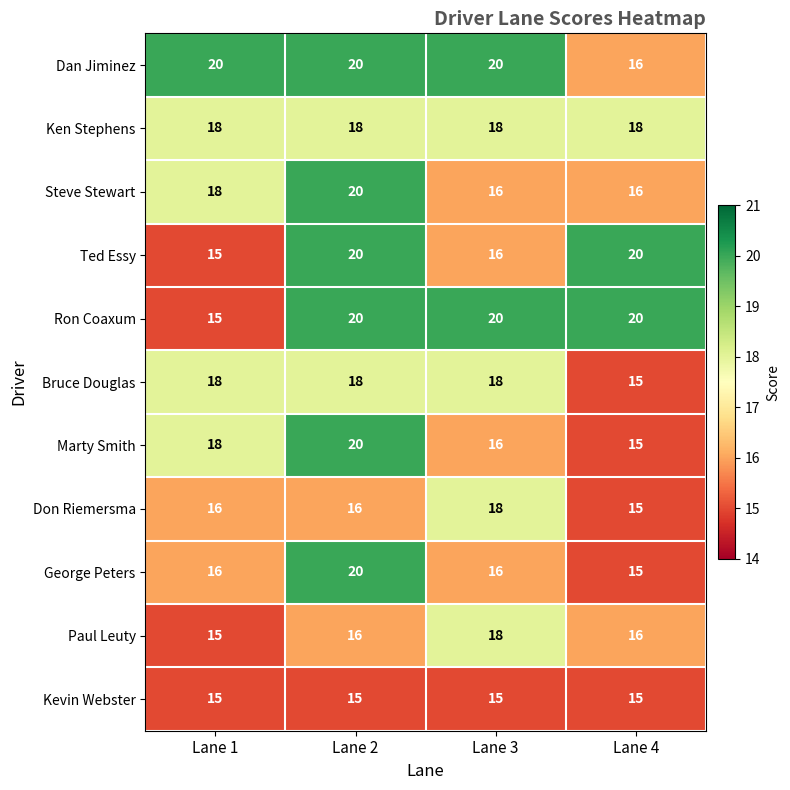

What is the approximate value of George Peters at Lane 2?

20